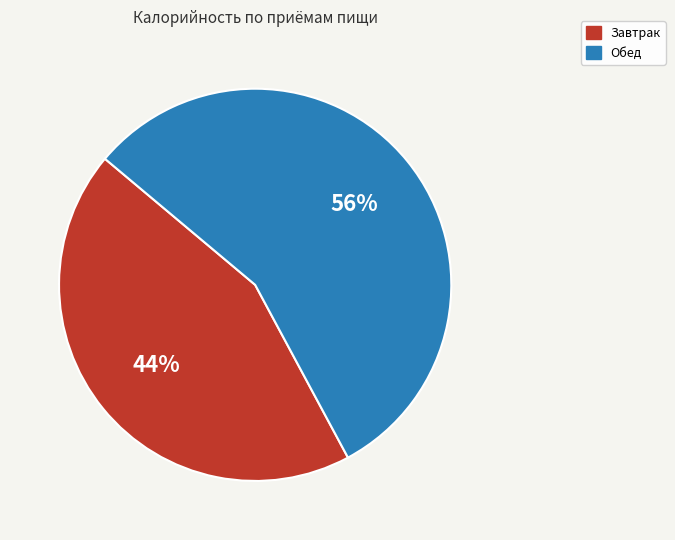

Is the sum of Завтрак and Обед greater than half?

Yes